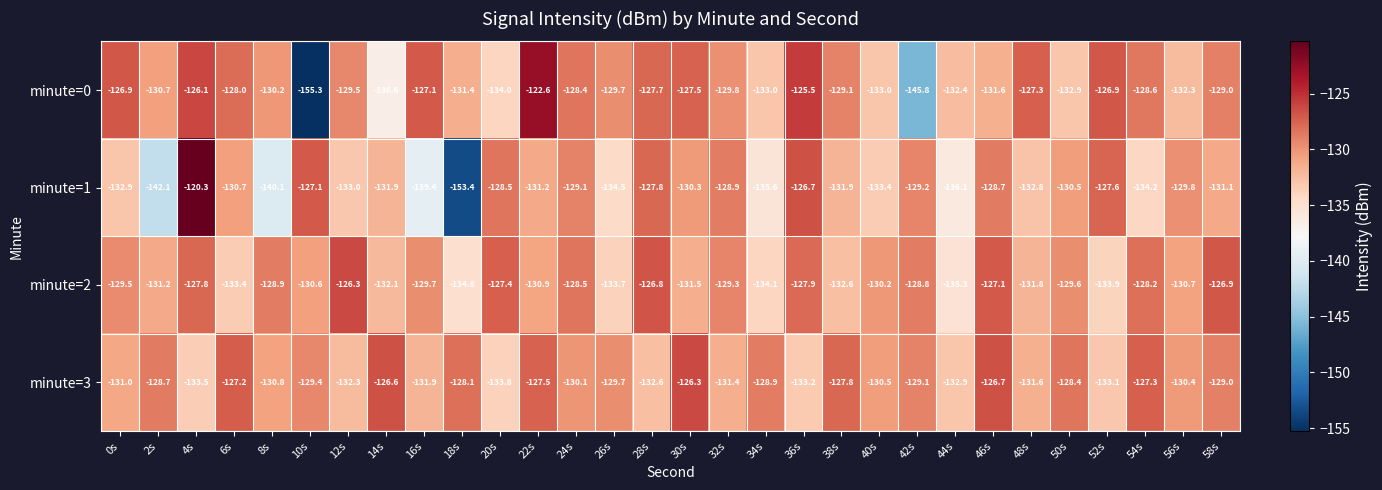

Rank the series by their maximum value, from highest to lowest.

minute=1, minute=0, minute=2, minute=3